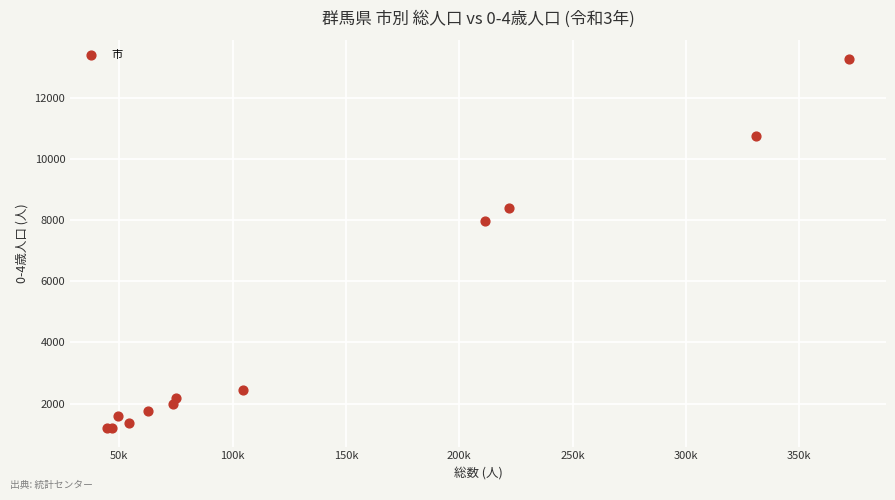

What Y value in the scatter plot is closest to 7243?

7991